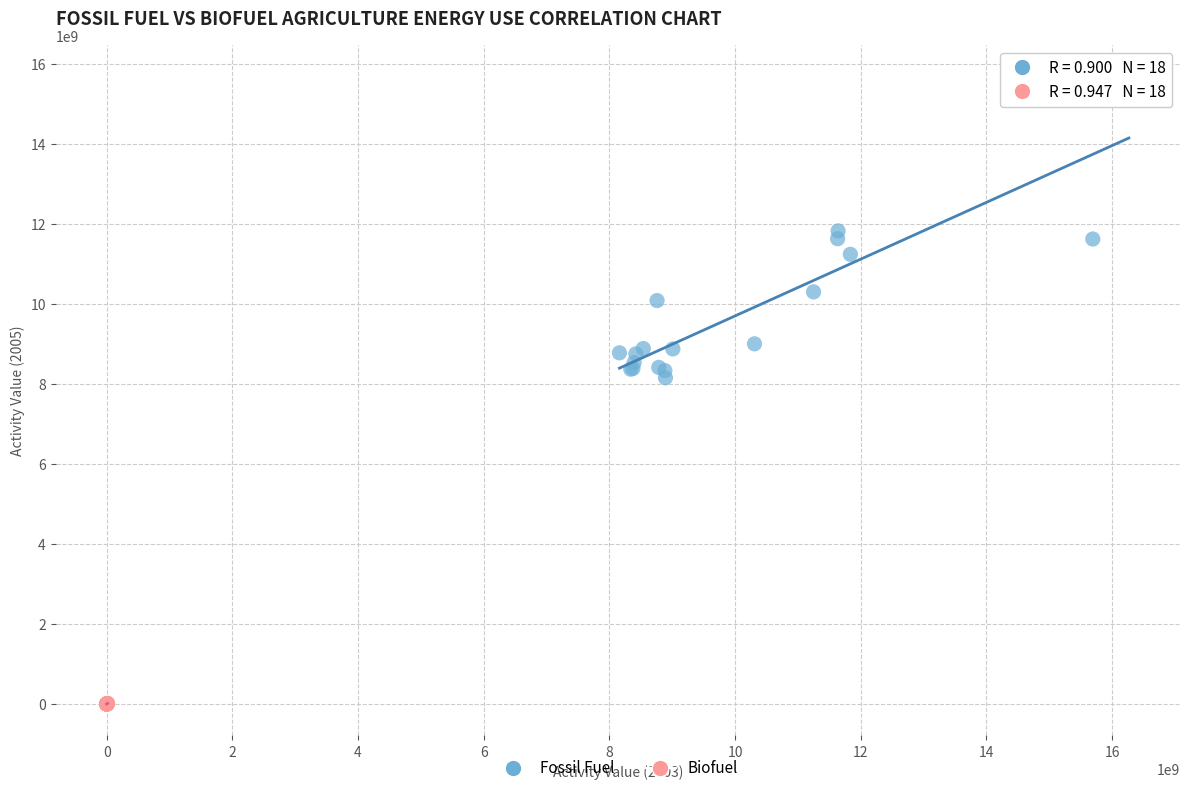

Which series reaches the maximum Y coordinate?

Fossil Fuel